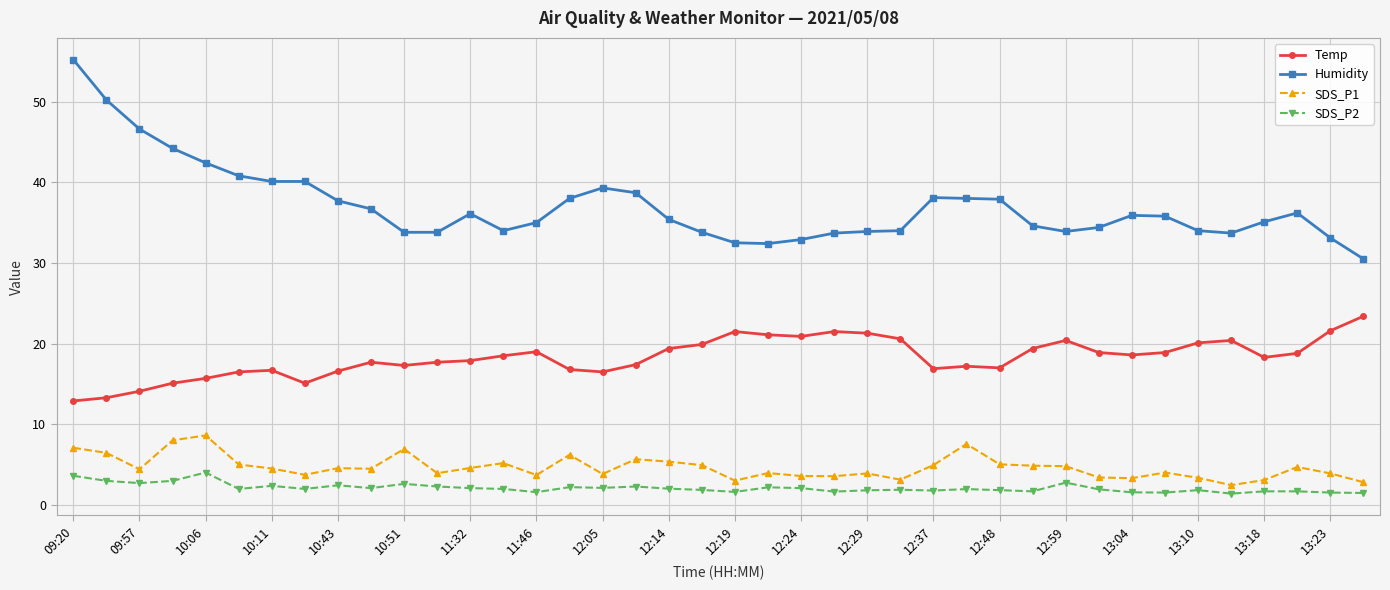

What is the maximum value shown in the chart?

55.2